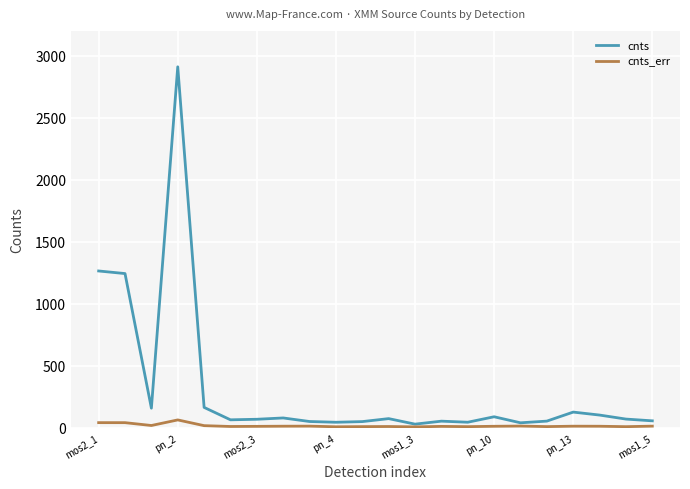

What is the greatest value displayed?

2910.5